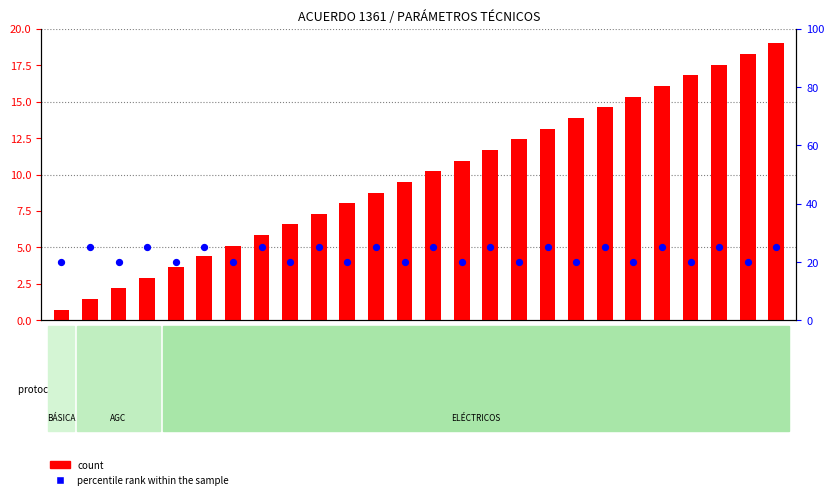

Which series contains the highest Y value?

percentile rank within the sample